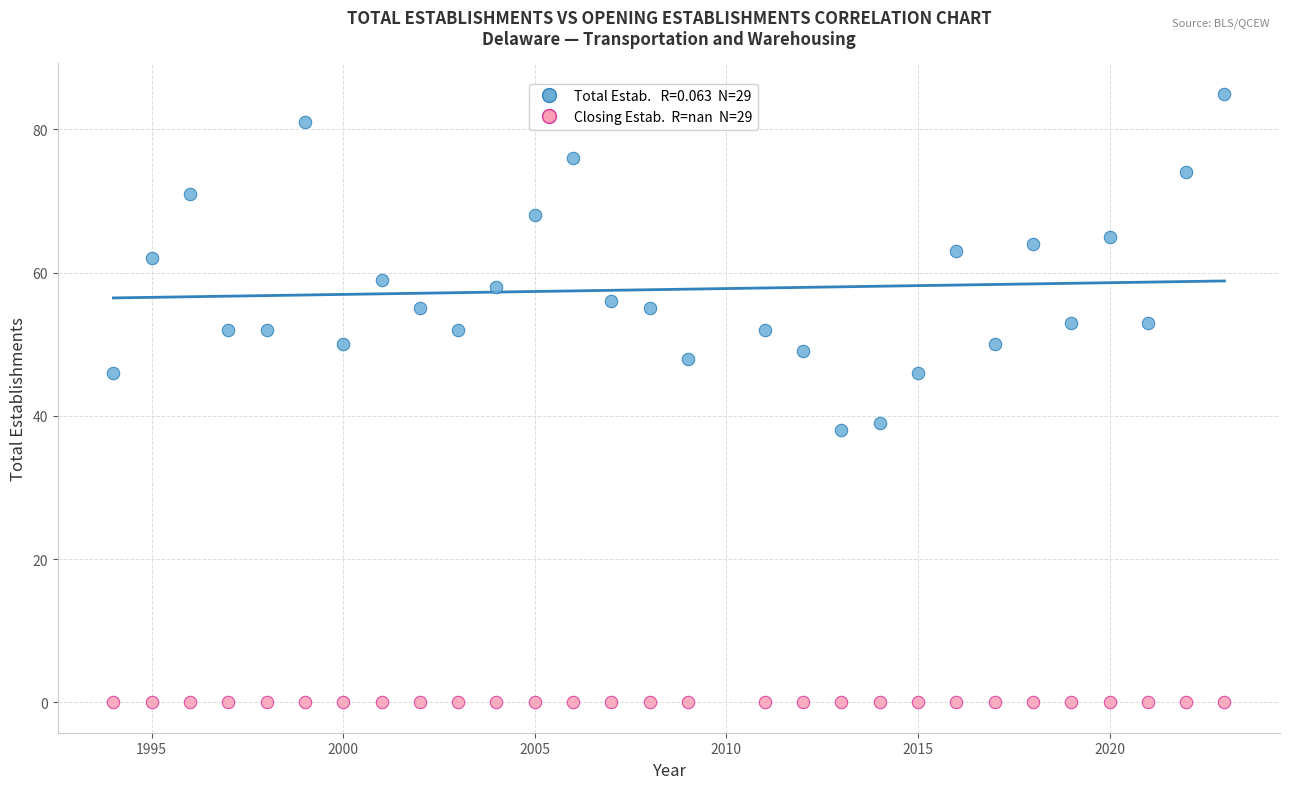

Across all series, what Y value is closest to 42?

39